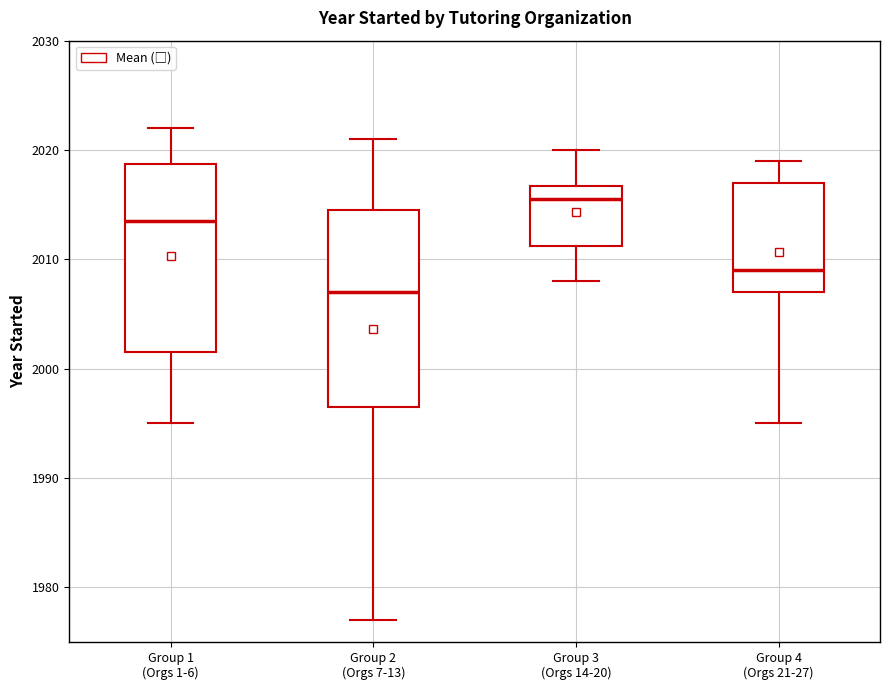

Where does the upper whisker of the box for Group 4 (Orgs 21-27) end on the y-axis? The values are not printed on the chart, so give them approximately, as read against the axis.

2019